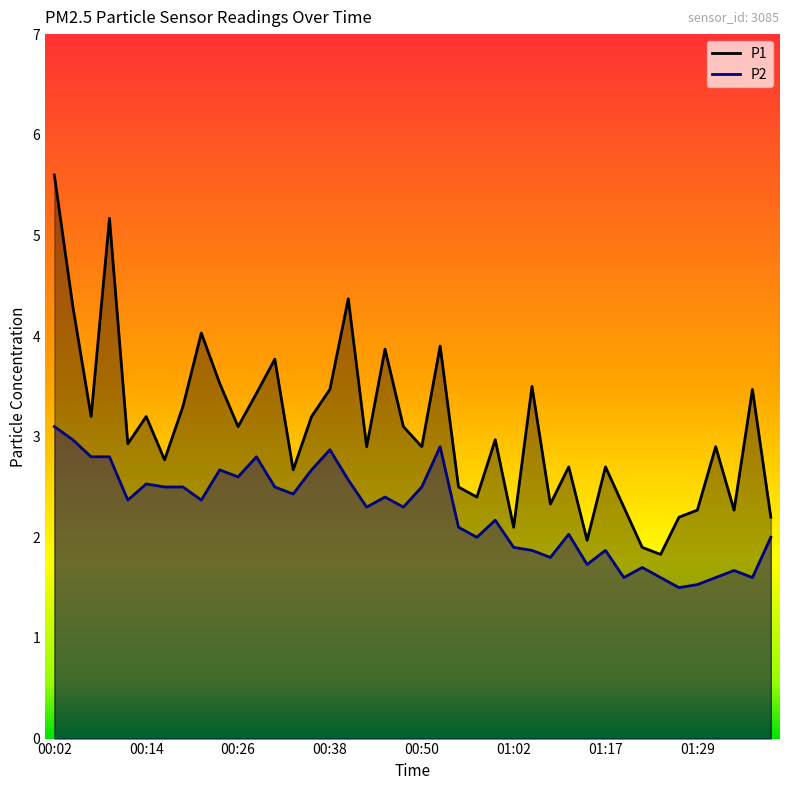

What is the difference between the highest and lowest values at 00:18?

0.8